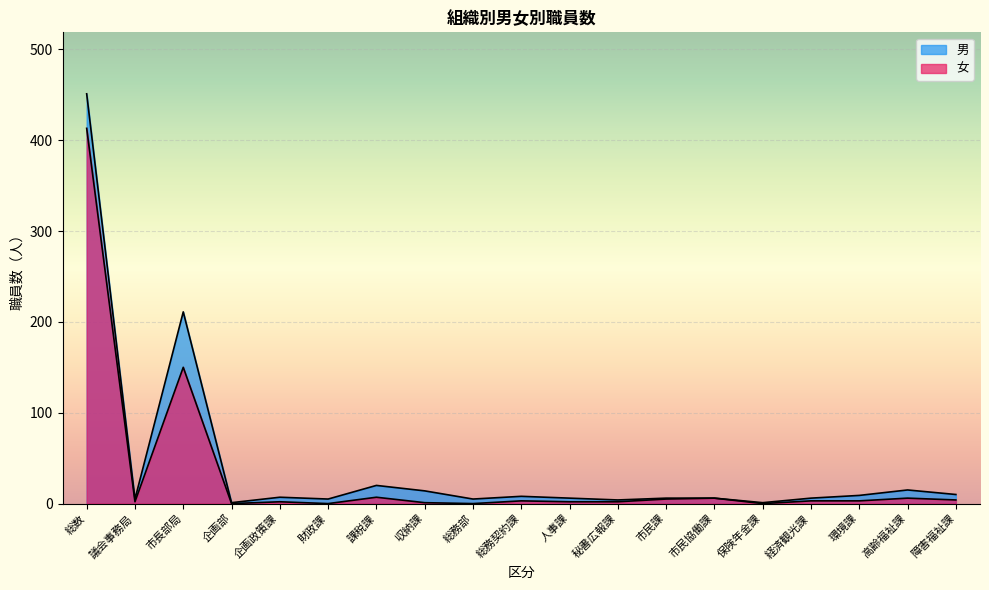

What position from the right is 高齢福祉課?

2